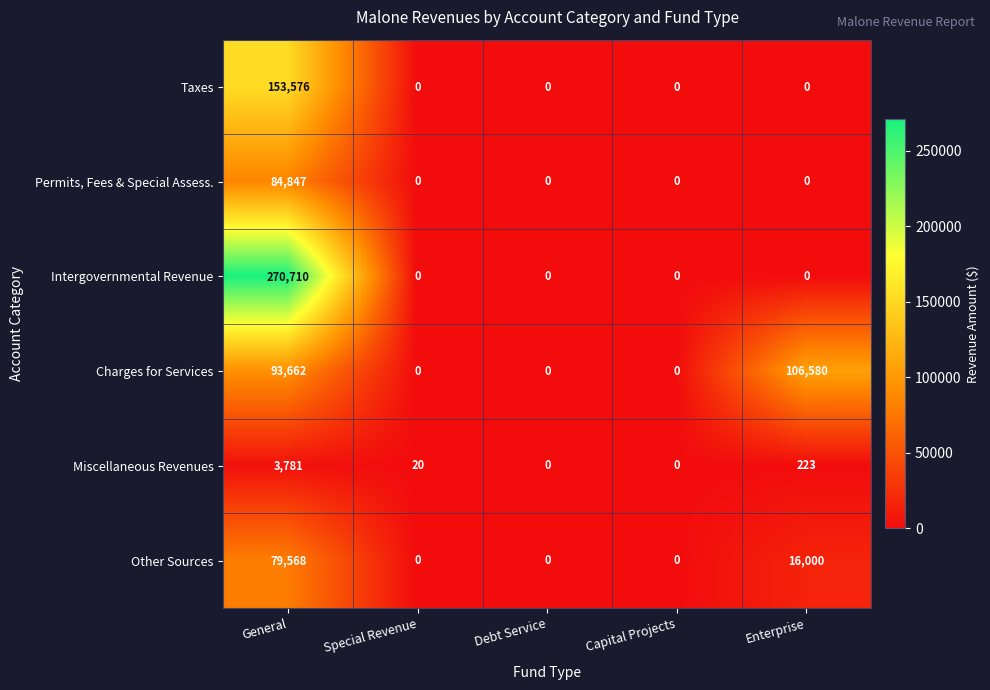

What is the sum of the Other Sources values at Capital Projects and Enterprise?

16000